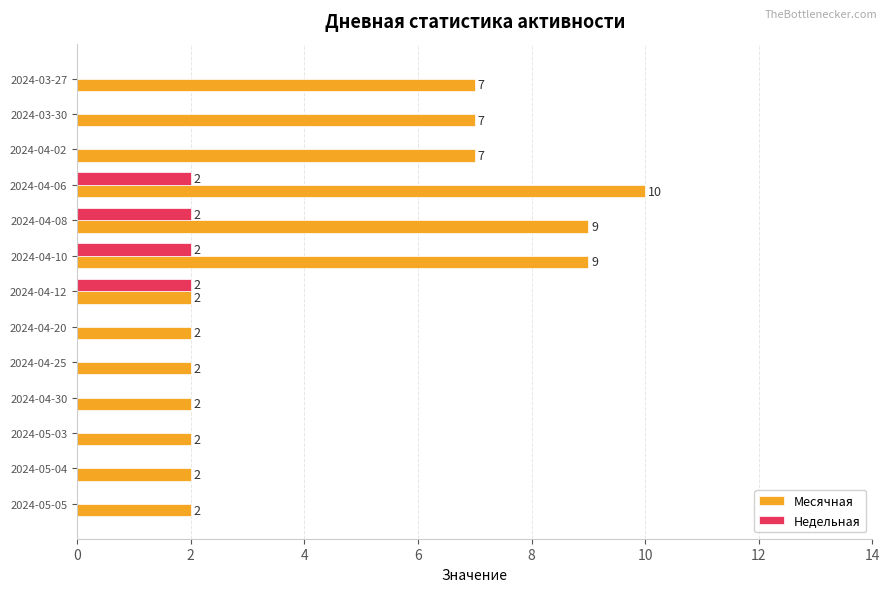

How many series are shown in this chart?

2